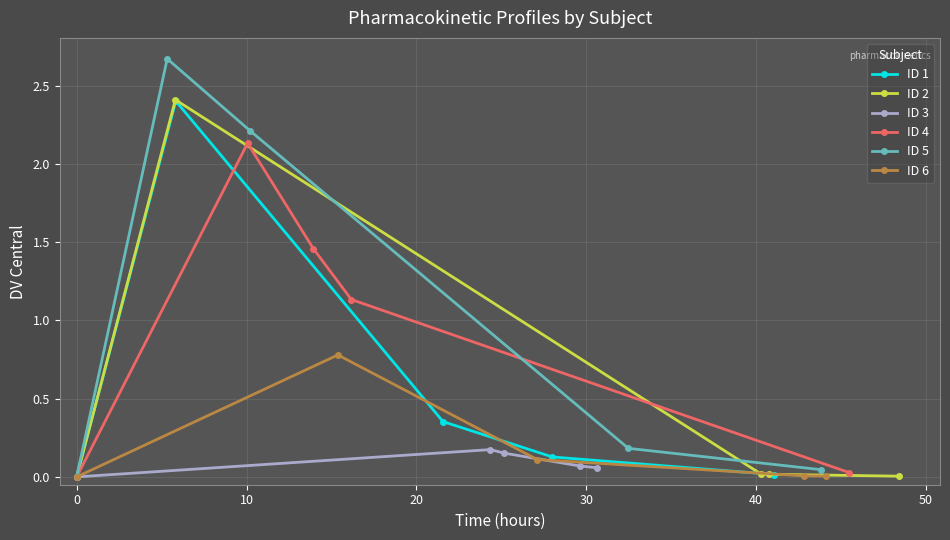

How many data points in ID 6 are above 0?

4